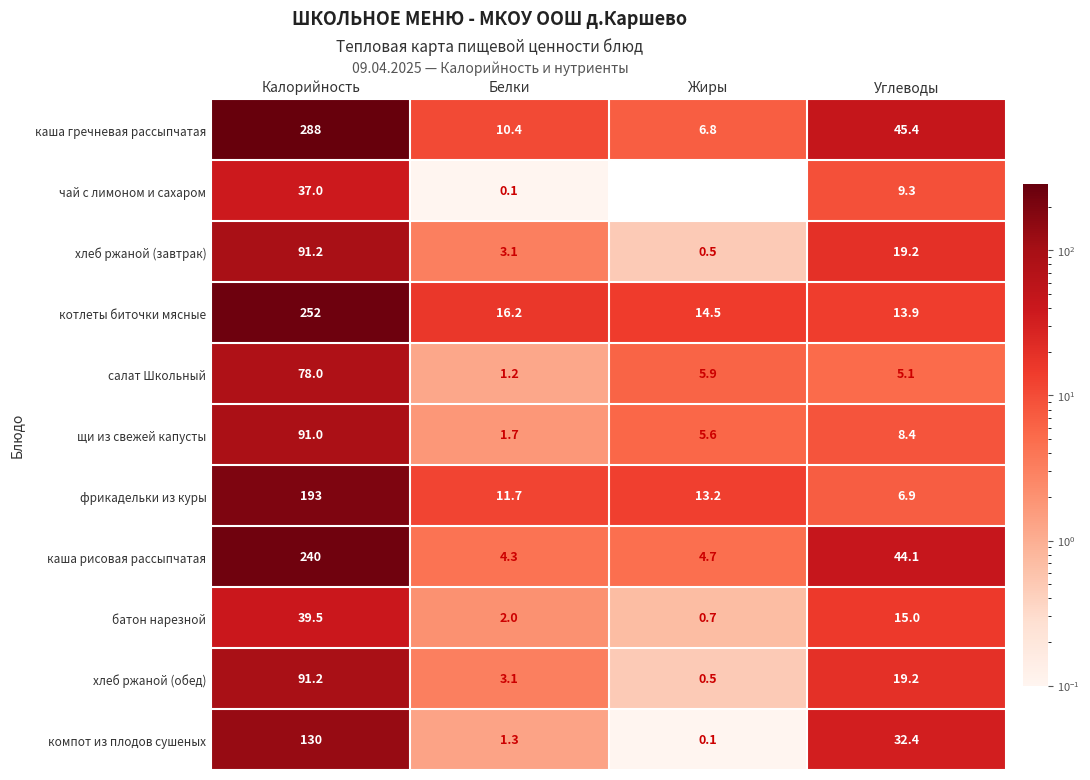

At which label does батон нарезной first exceed 15?

Калорийность